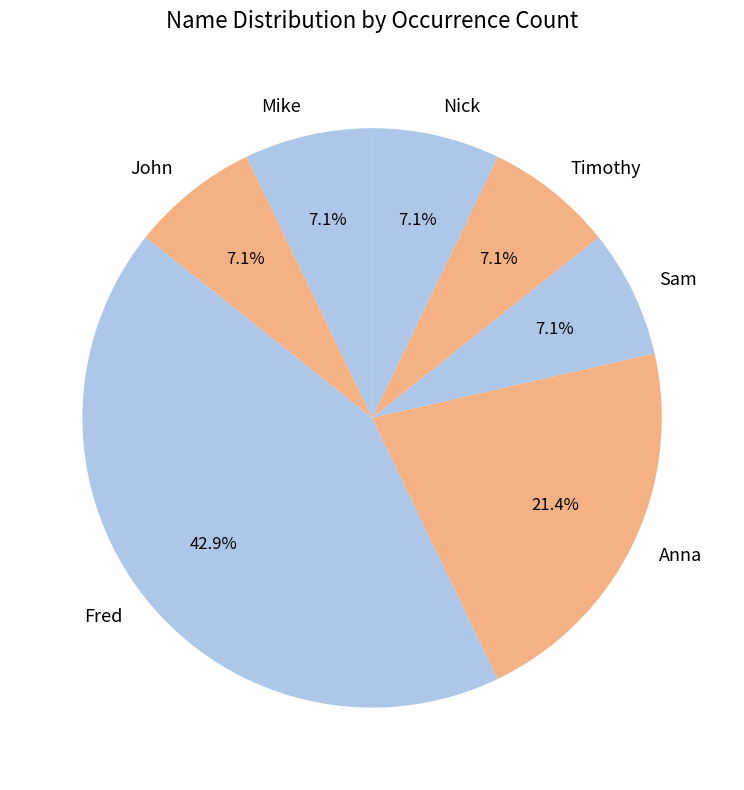

To the nearest percent, what is the difference between the John and Fred slice percentages?

36%